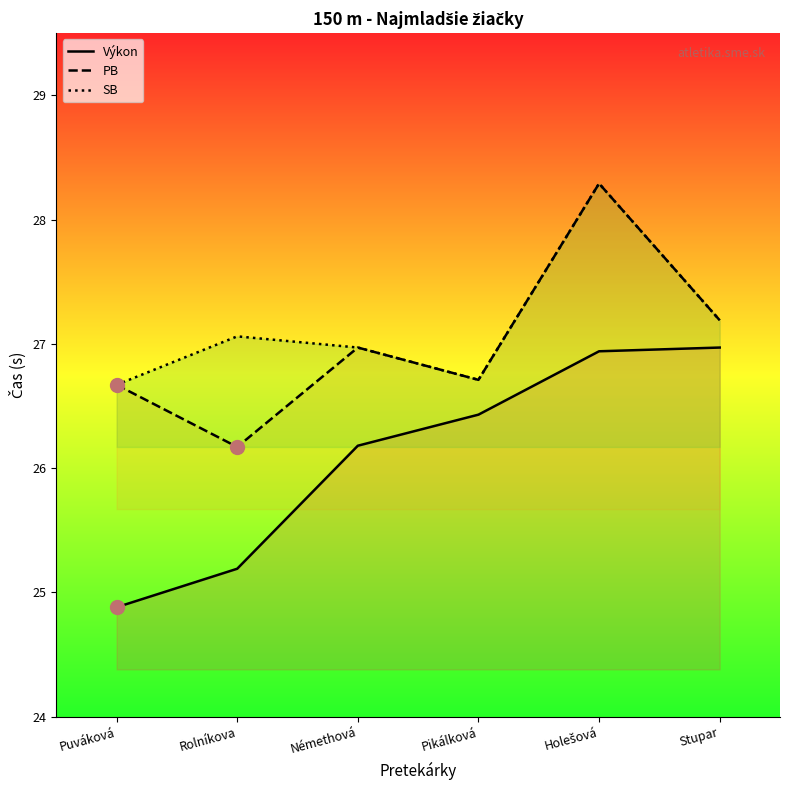

What is the minimum value for Výkon?

24.9